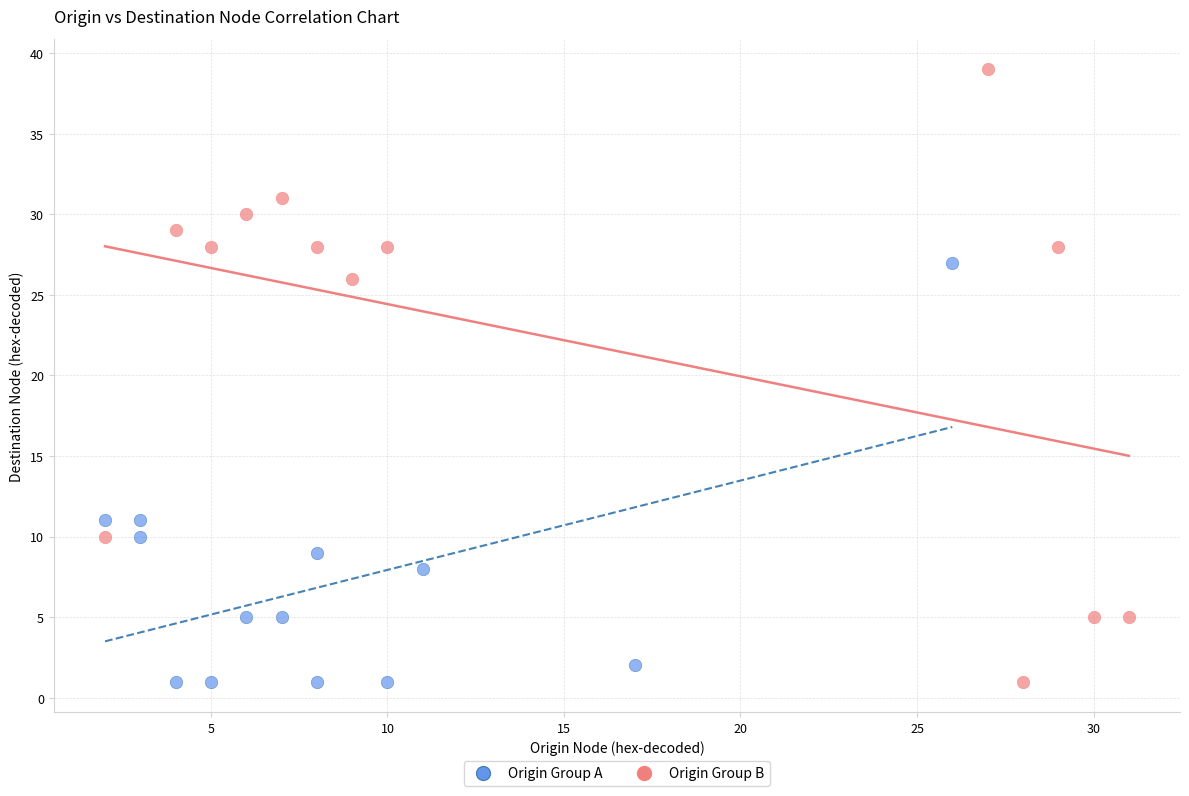

Which series reaches the maximum Y coordinate?

Origin Group B